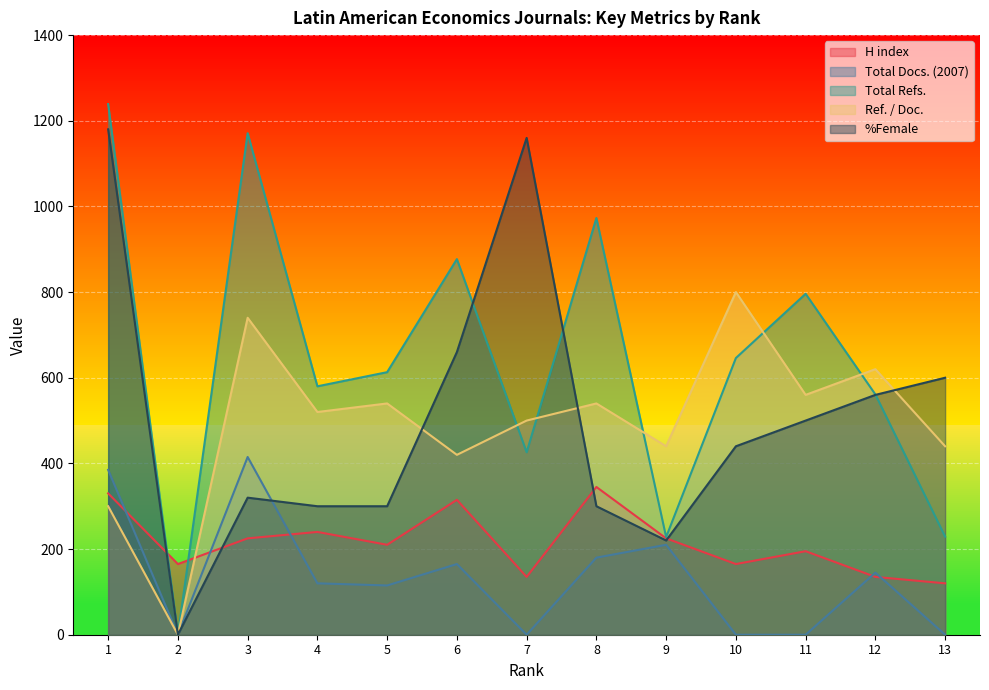

Reading left to right, transcribe all the data shown in this chart.

H index: 330	165	225	240	210	315	135	345	225	165	195	135	120
Total Docs. (2007): 385	0	415	120	115	165	0	180	210	0	0	145	0
Total Refs.: 1239	0	1171	580	613	877	426	973	228	646	796	561	229
Ref. / Doc.: 300	0	740	520	540	420	500	540	440	800	560	620	440
%Female: 1180	0	320	300	300	660	1160	300	220	440	500	560	600